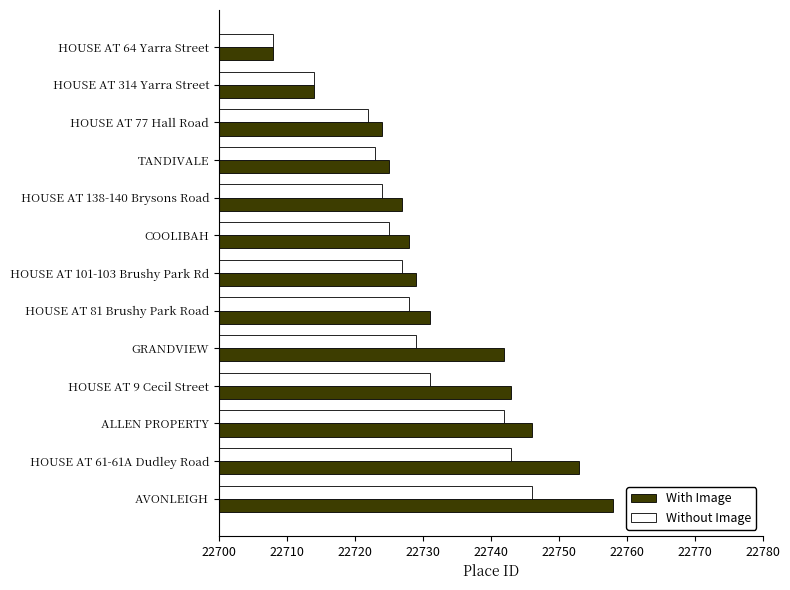

At ALLEN PROPERTY, list the series in order from smallest to largest.

Without Image, With Image